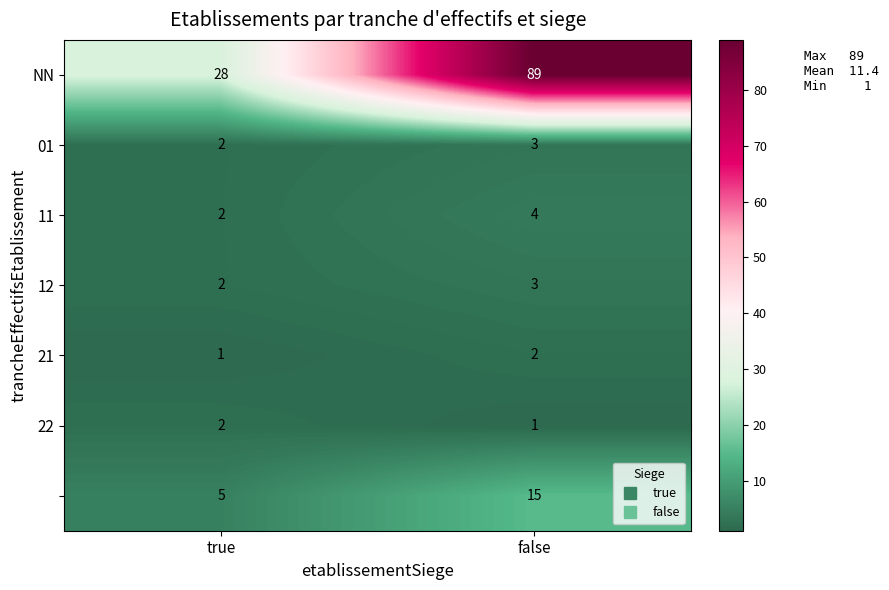

What is the total value across all series at true?

42